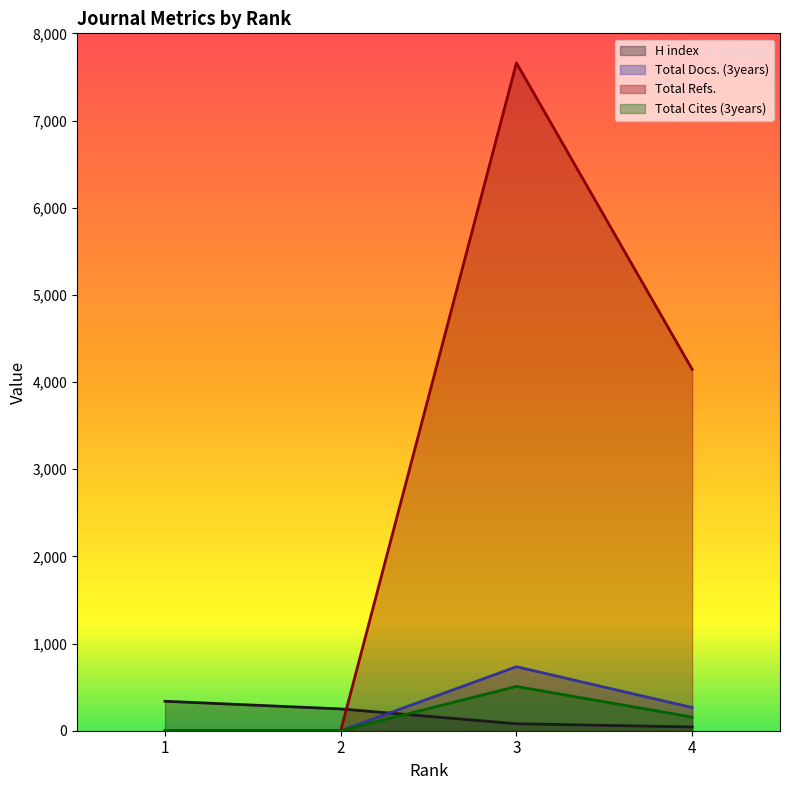

What is the difference between the highest and lowest values at 1?

338